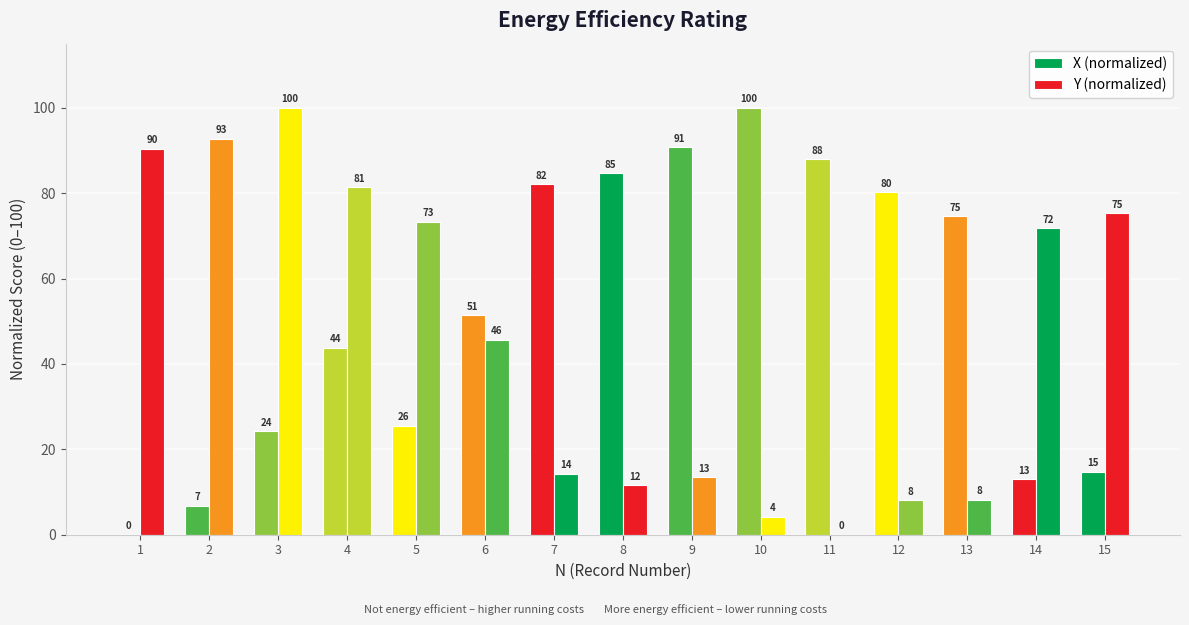

Are the bars grouped side by side (vs. stacked)?

Yes